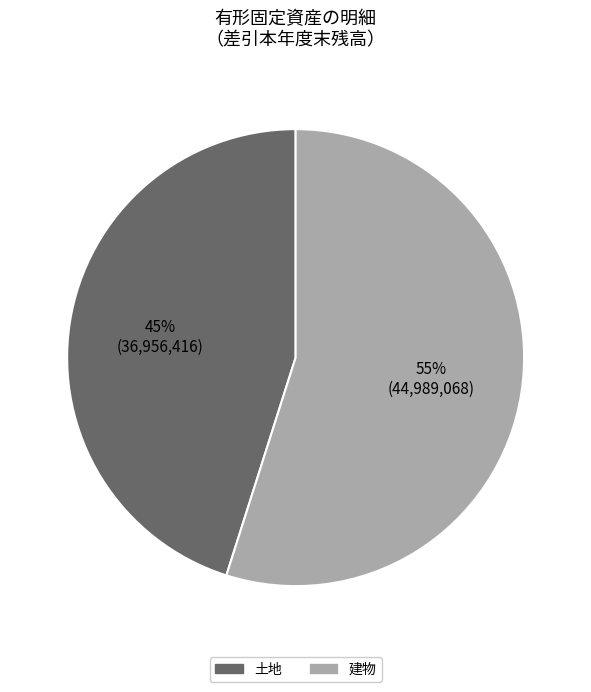

Combined, do 建物 and 土地 account for over 50%?

Yes